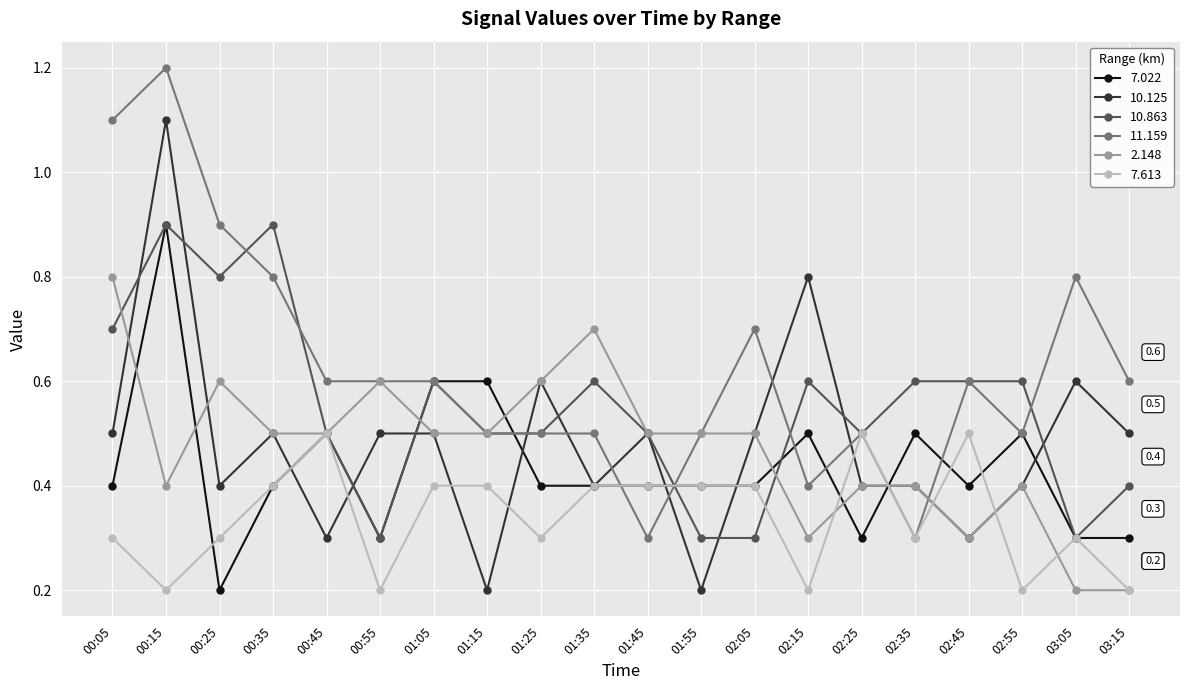

What is the difference between the maximum and second lowest values in the 2.148 series?

0.6